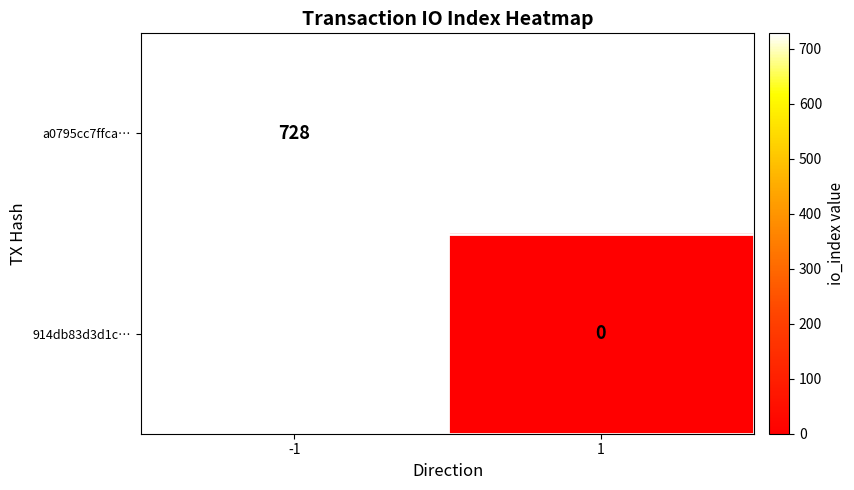

At how many categories does at least one series exceed 489?

1